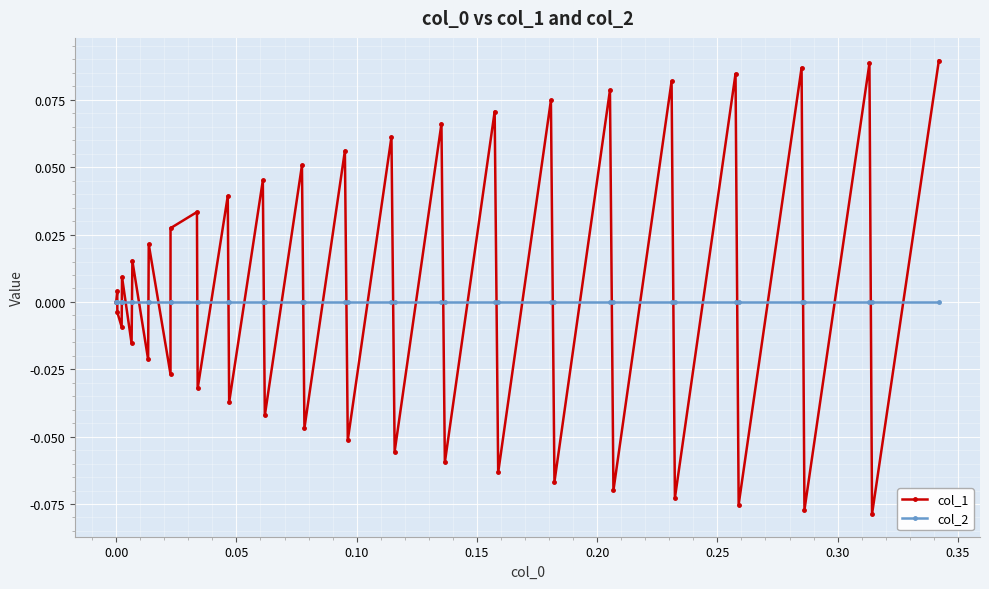

True or false: col_2 and col_1 cross at least once.

True